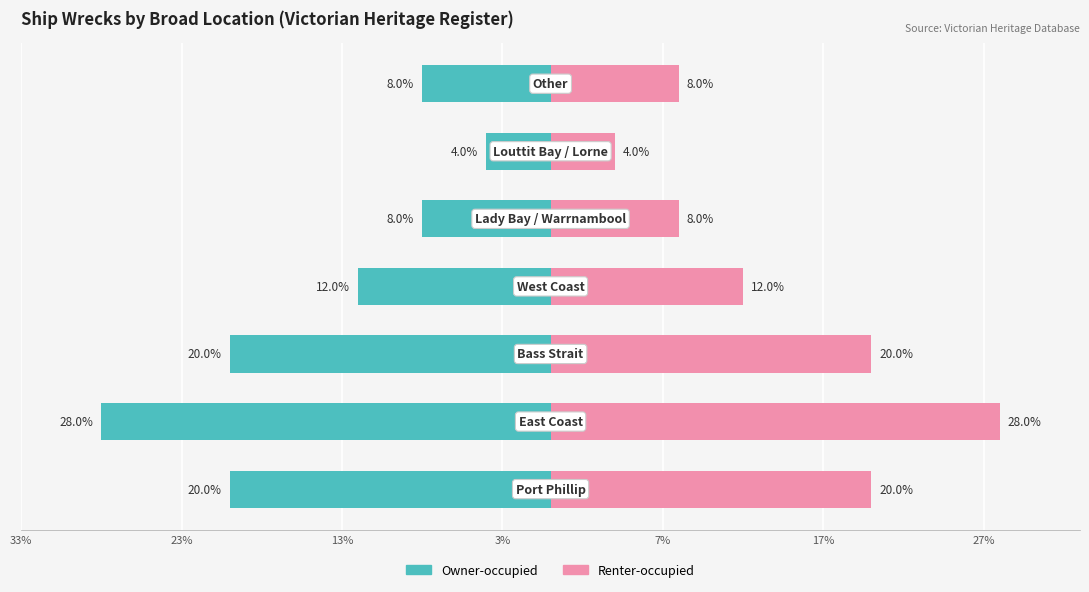

What is the value of the Renter-occupied bar at the 5th from the left?

8.0